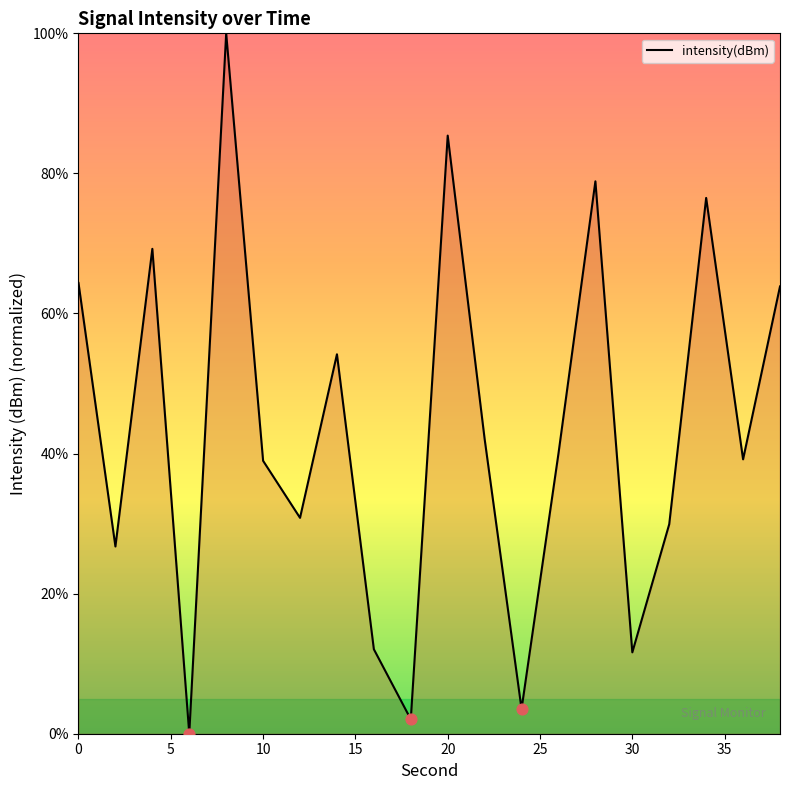

What is the greatest value displayed?

100.0